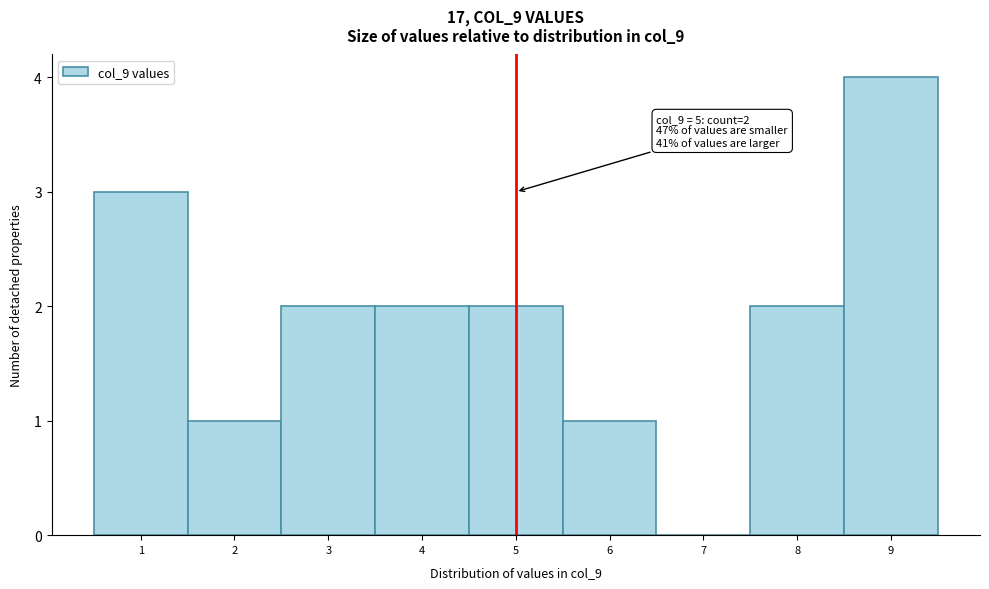

Which range on the x-axis has the tallest bar?

8.5 to 9.5